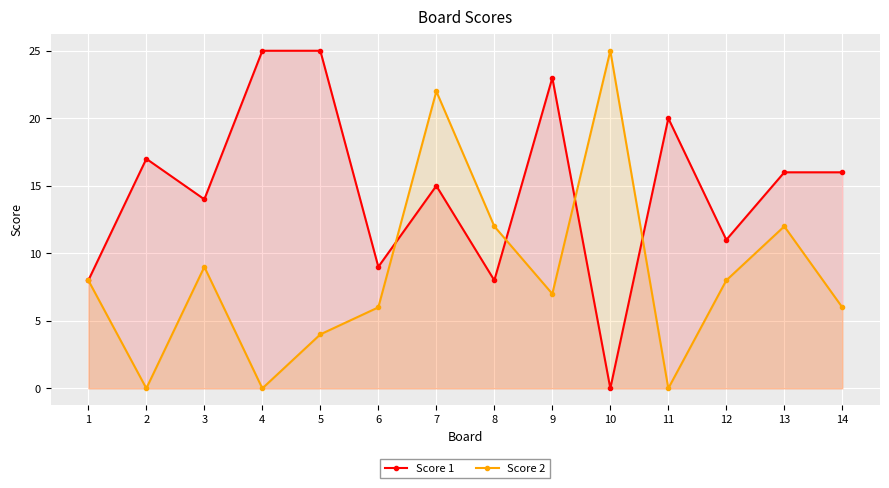

Which series has the widest spread of values?

Score 1